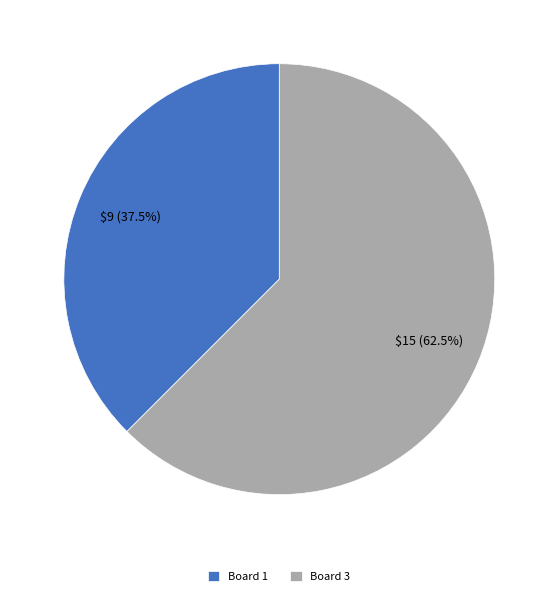

Which slice represents more than half of the pie?

Board 3